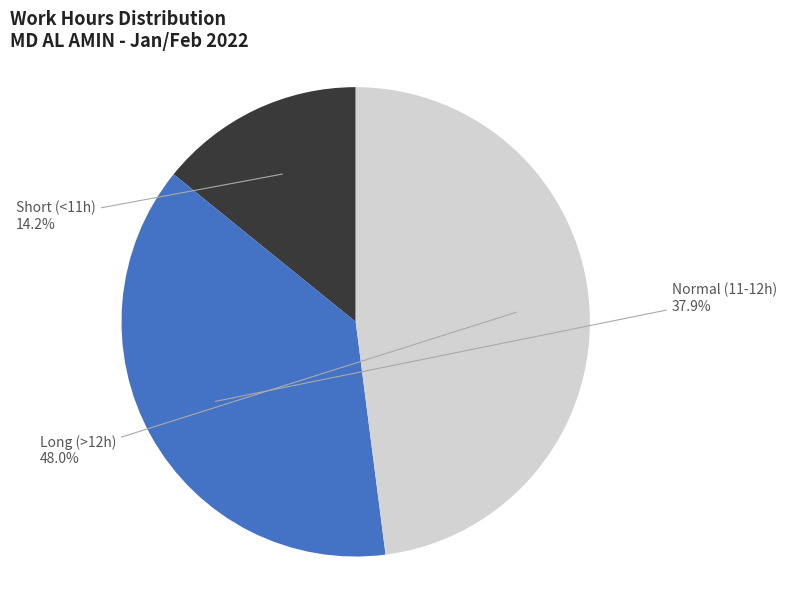

Is there a majority slice in this chart?

No